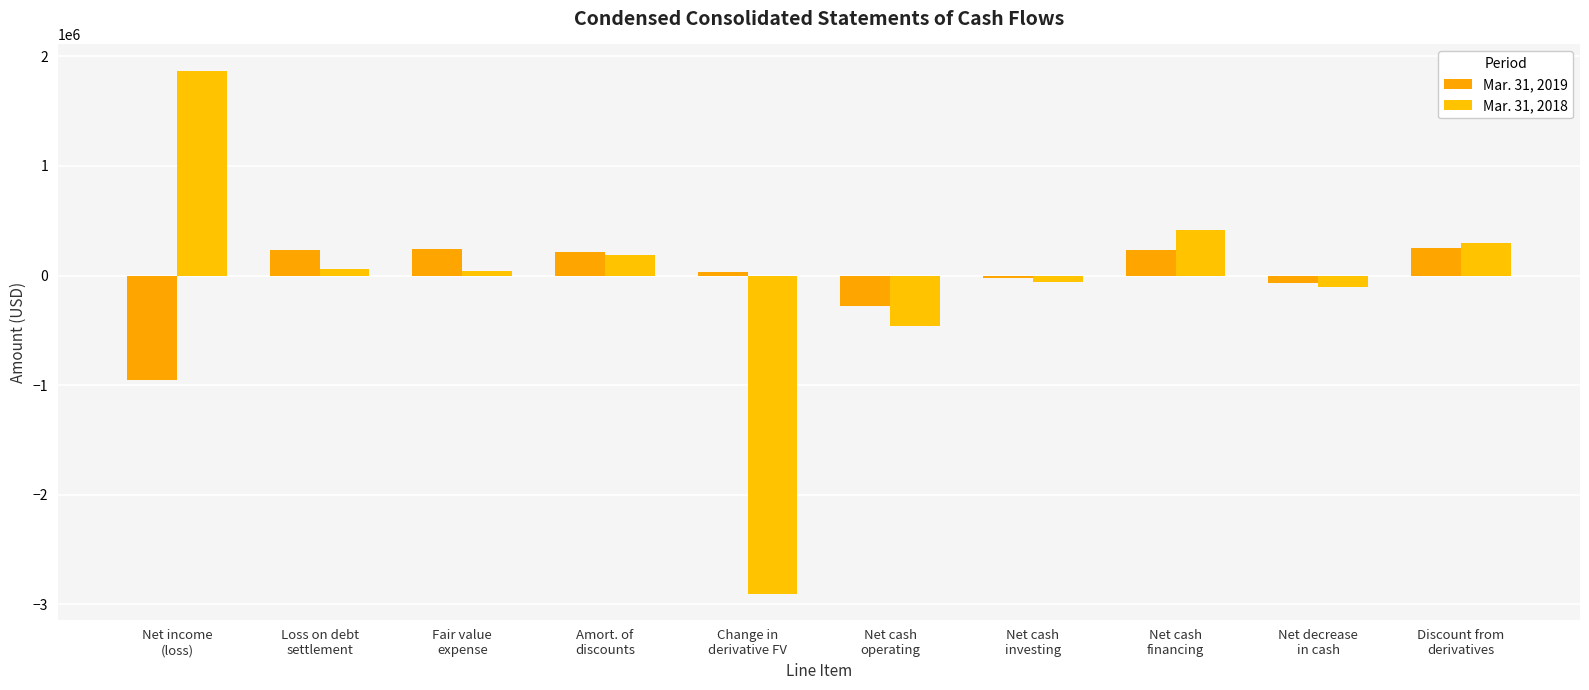

Which series has the widest spread of values?

Mar. 31, 2018